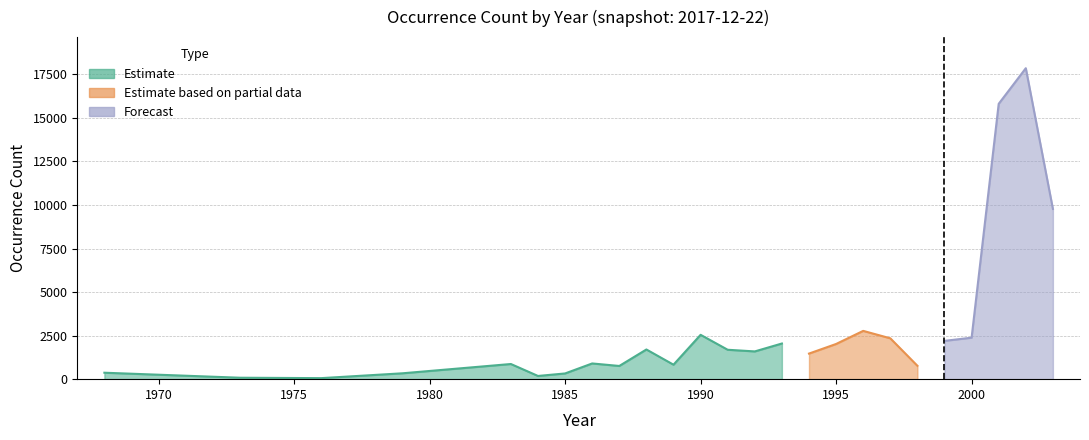

List the labels in order of value, smallest first.

1976, 1973, 1984, 1985, 1979, 1968, 1987, 1998, 1989, 1983, 1986, 1994, 1992, 1991, 1988, 1995, 1993, 1999, 1997, 2000, 1990, 1996, 2003, 2001, 2002